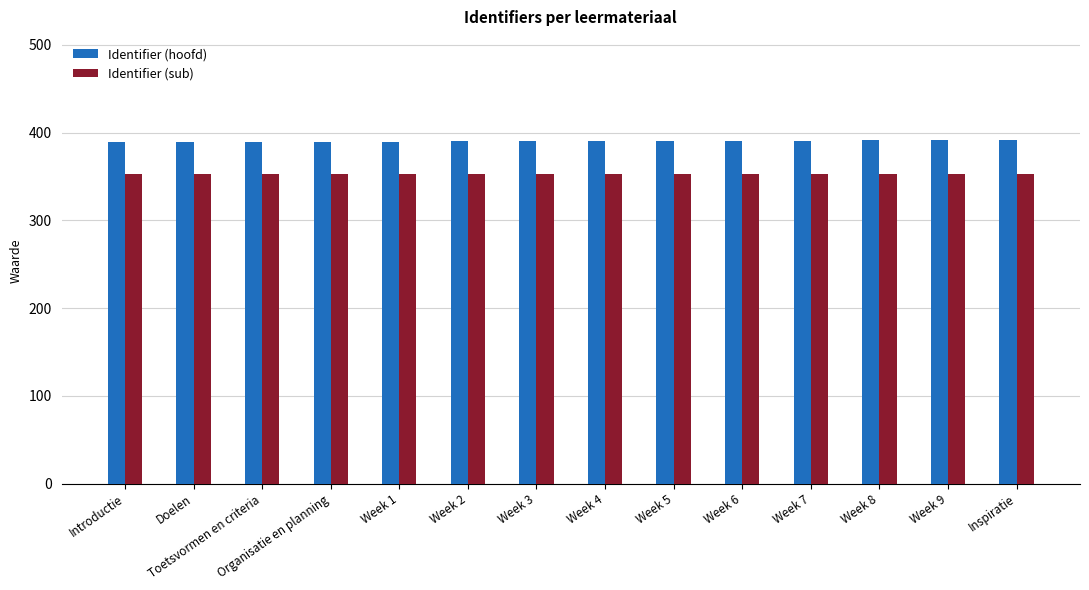

True or false: Identifier (sub) has a value of 352.4 at Toetsvormen en criteria.

True